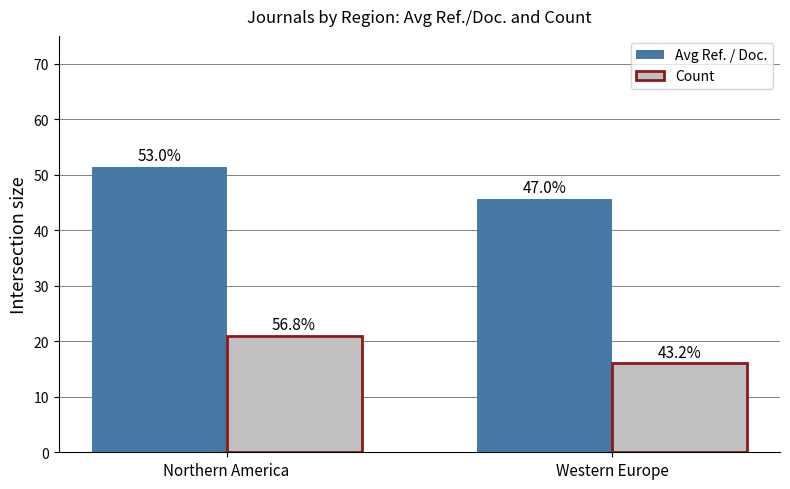

What are all the series names shown in the legend?

Avg Ref. / Doc., Count